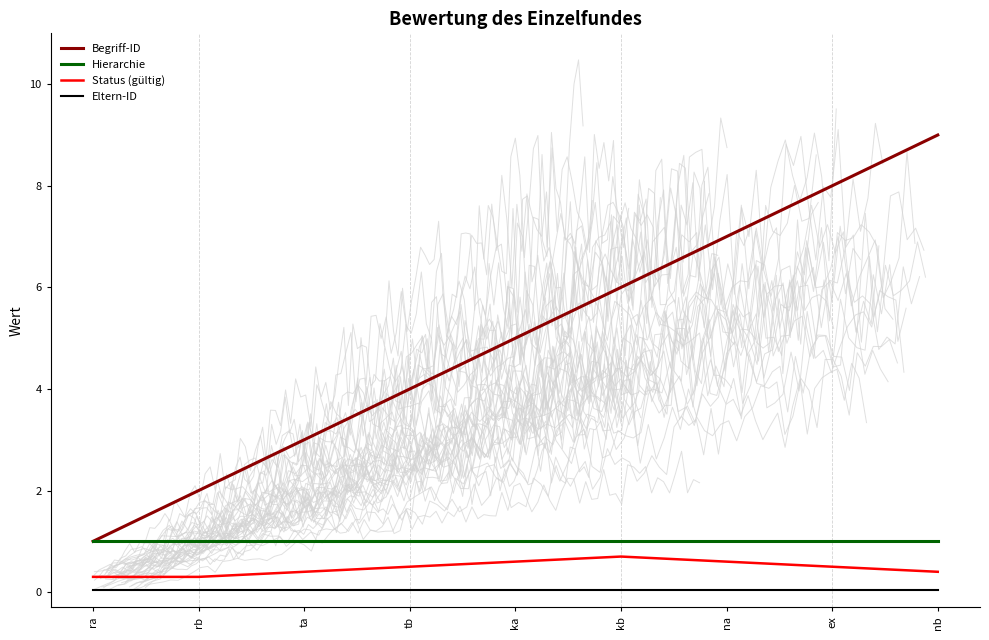

What is the value of the Begriff-ID point at the 4th from the left?

4.0